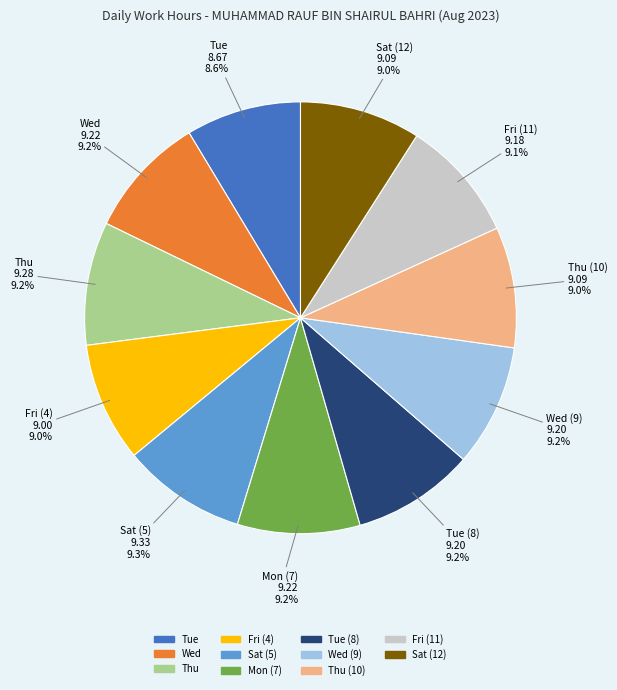

Is there any slice that represents more than half of the pie?

No